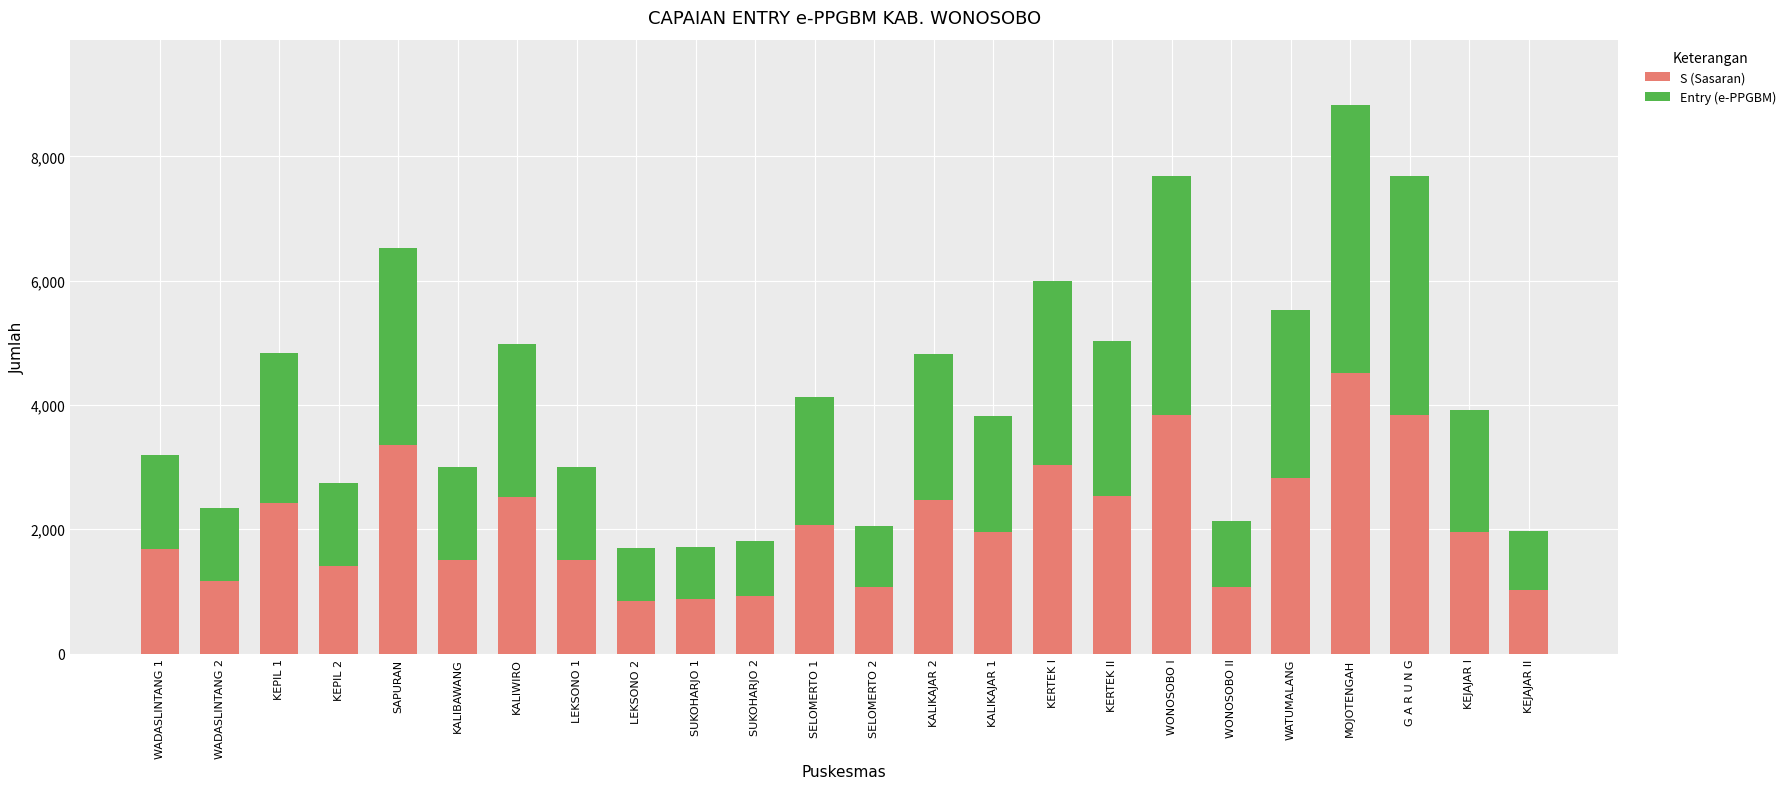

What is the sum of all S (Sasaran) values?

50449